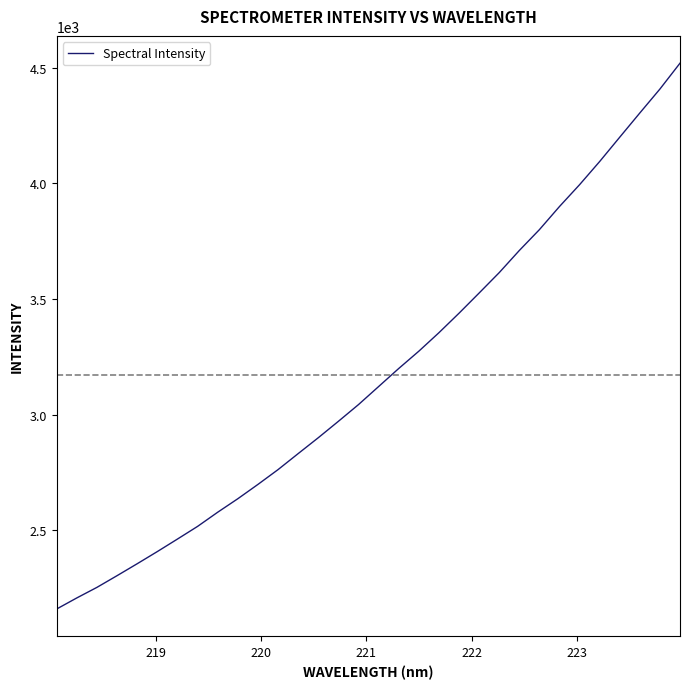

What is the difference between the maximum and minimum values?

2361.3